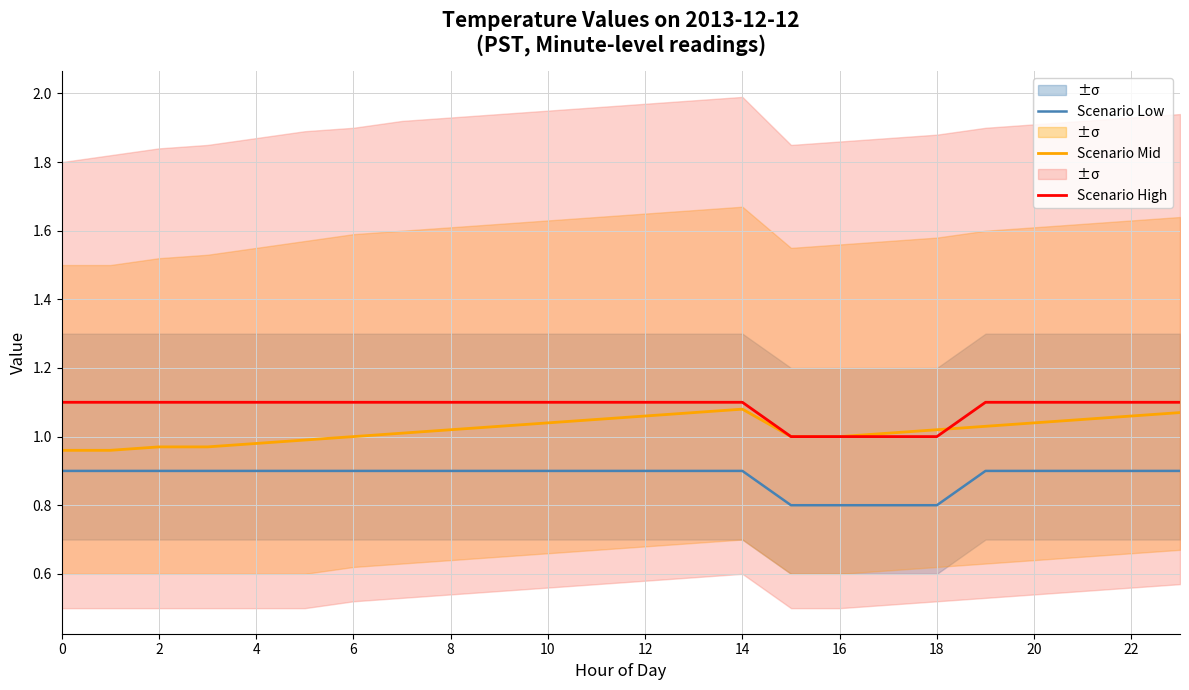

True or false: Scenario Mid has more than 0 interior local peaks.

True